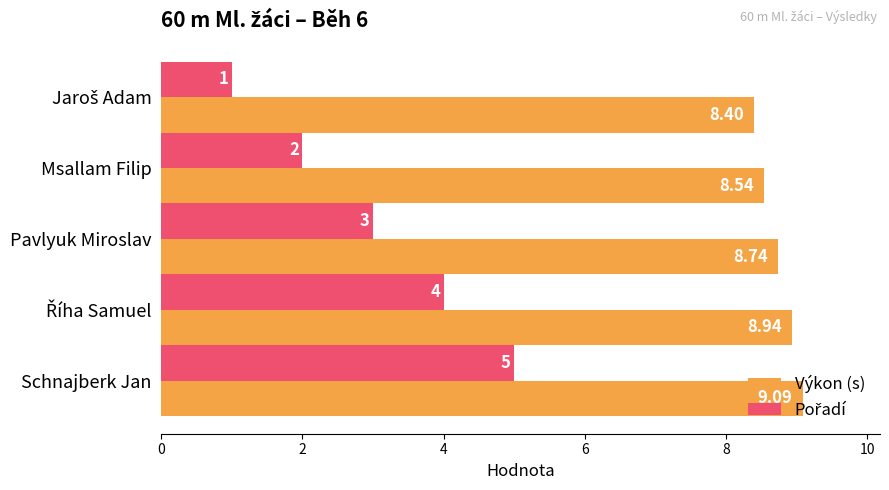

Which series has the largest total across all categories?

Výkon (s)